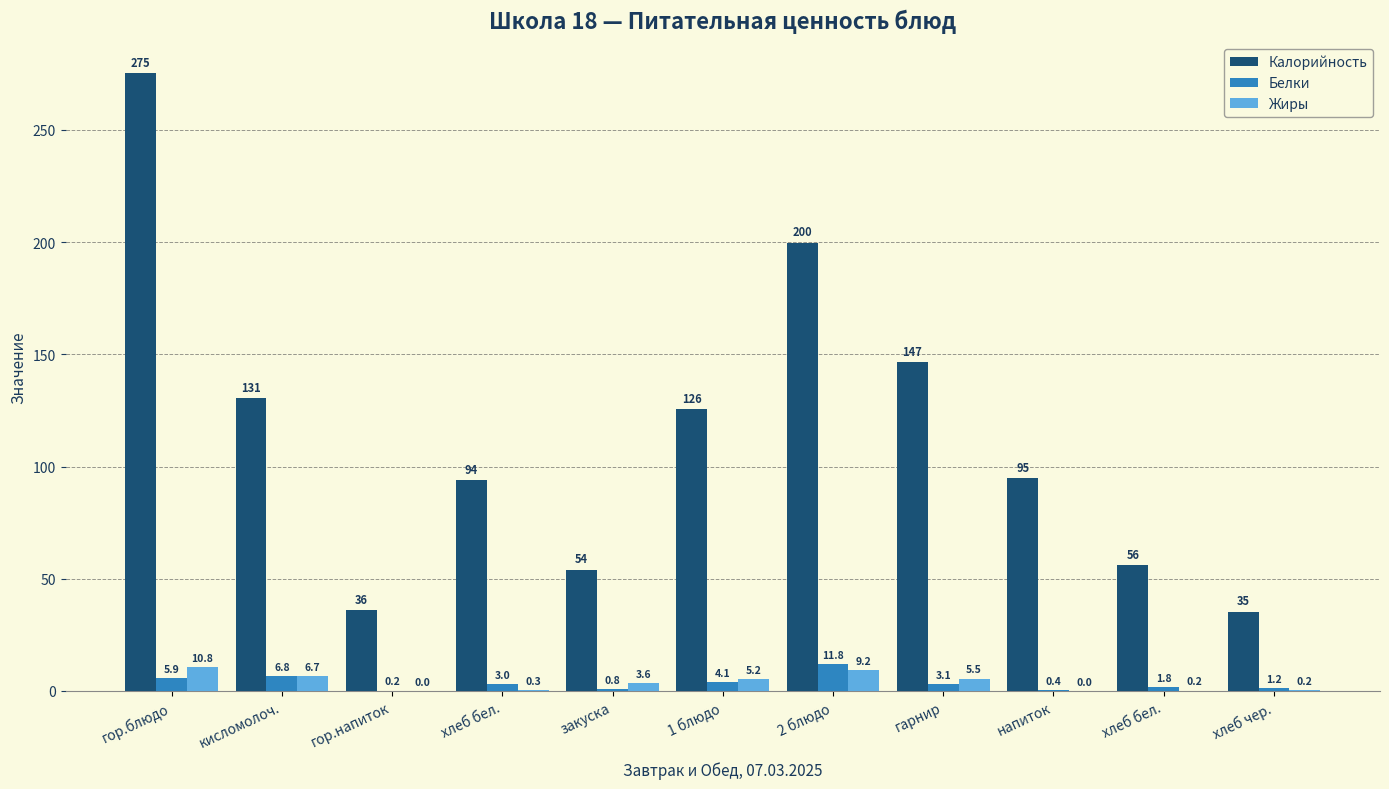

At хлеб бел., list the series in order from largest to smallest.

Калорийность, Белки, Жиры